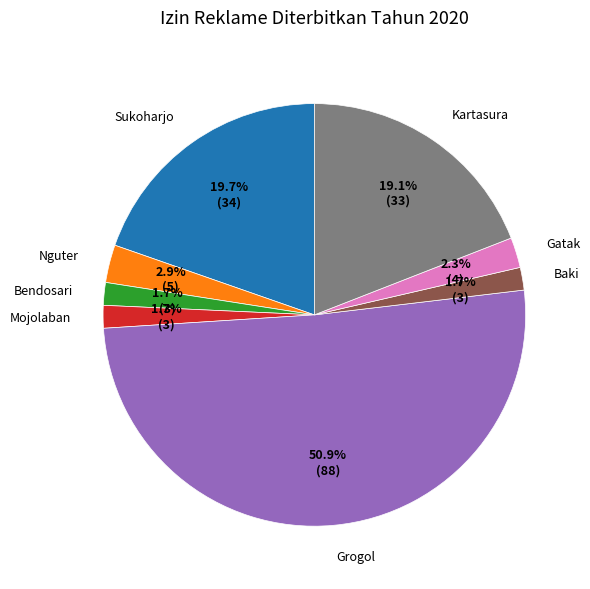

What percentage is NOT represented by Bendosari?

98.3%